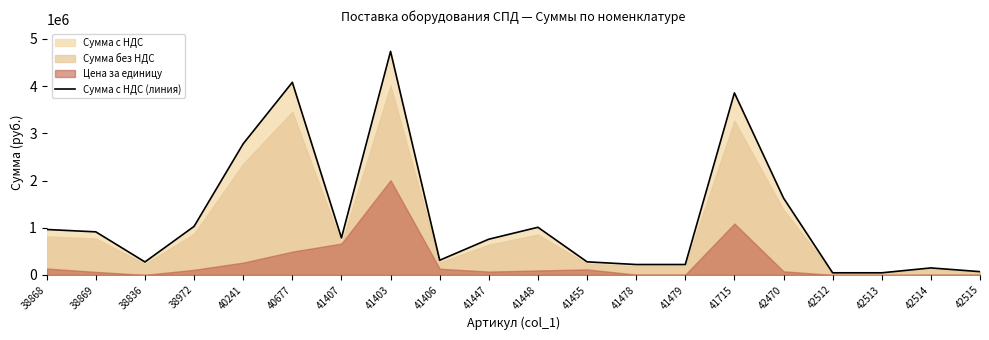

Where is the data nearest to the value 2390655?

40241